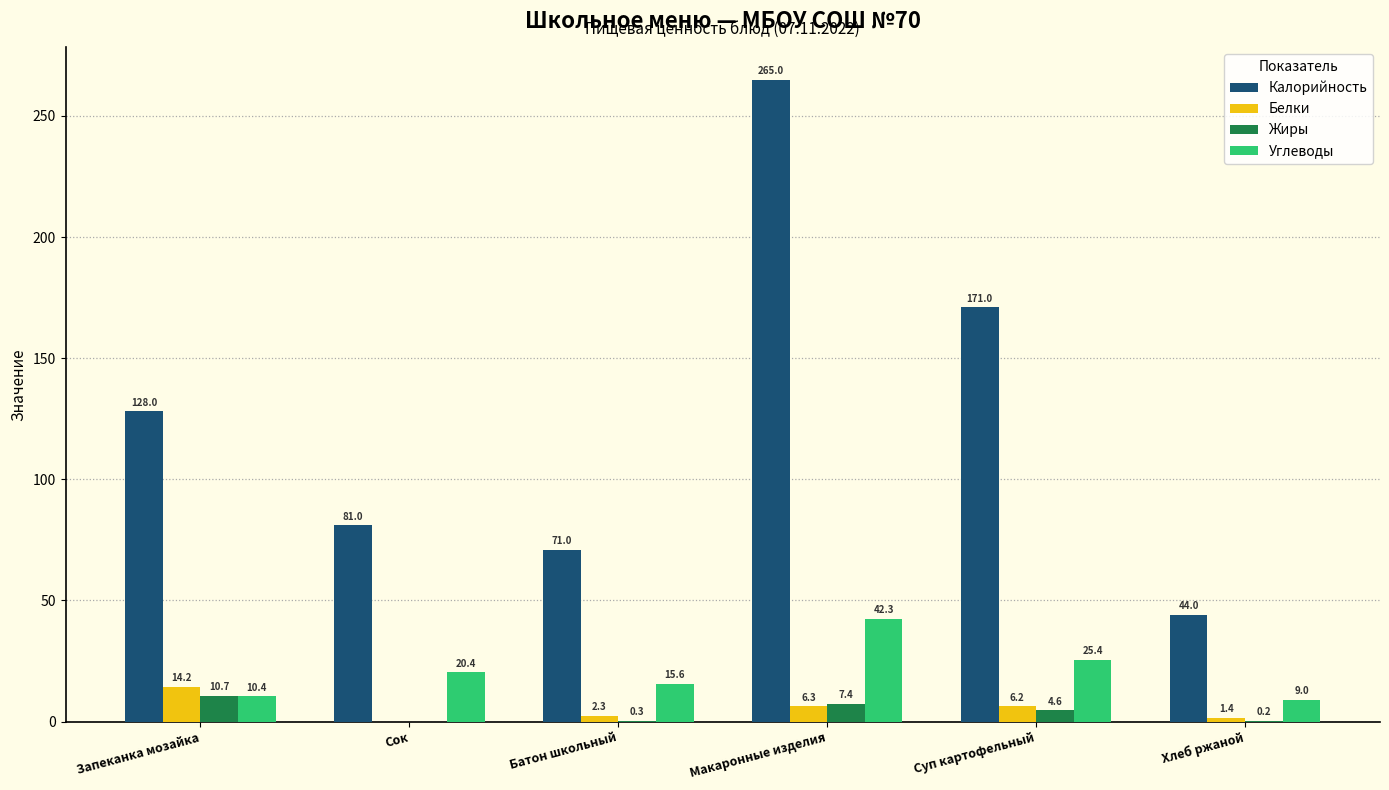

What is the total value across all series at Макаронные изделия?

321.0